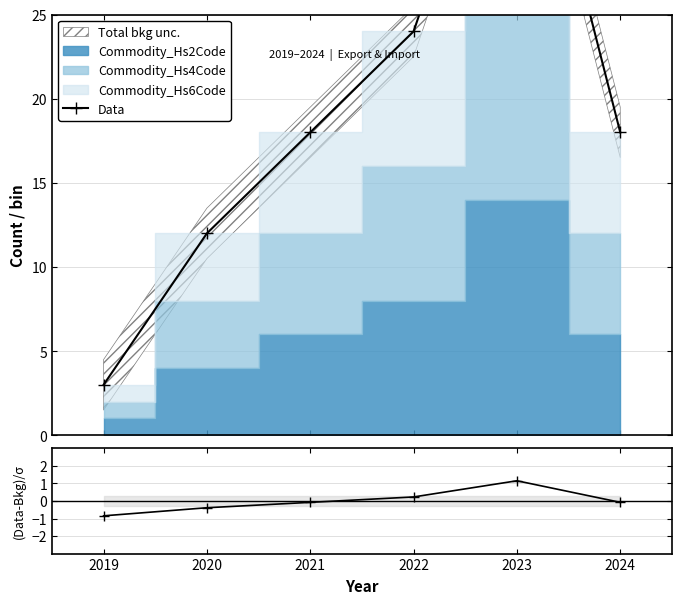

Reading left to right, transcribe all the data shown in this chart.

Data: 3.0	12.0	18.0	24.0	42.0	18.0
(Data-Bkg)/σ: -0.8	-0.4	-0.1	0.2	1.2	-0.1